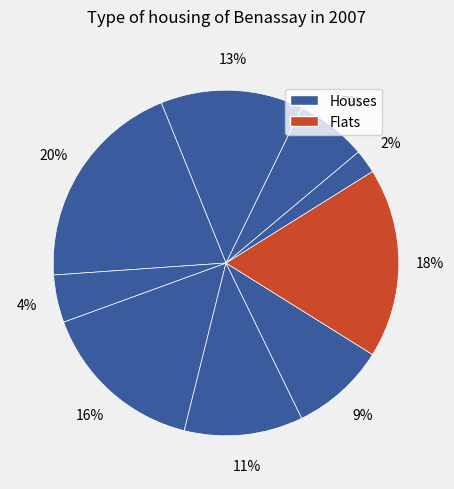

Is there a majority slice in this chart?

No